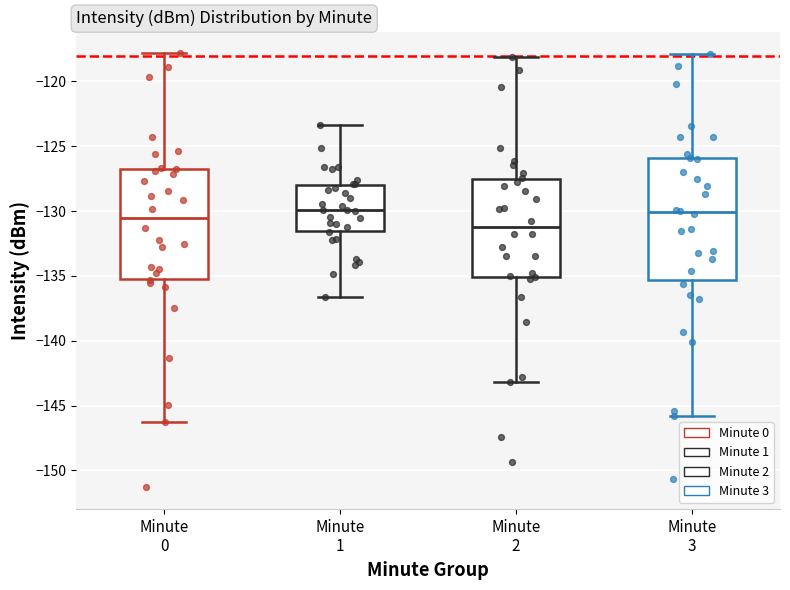

Where is the upper edge of the box for Minute 3 on the y-axis? The values are not printed on the chart, so give them approximately, as read against the axis.

-126.0